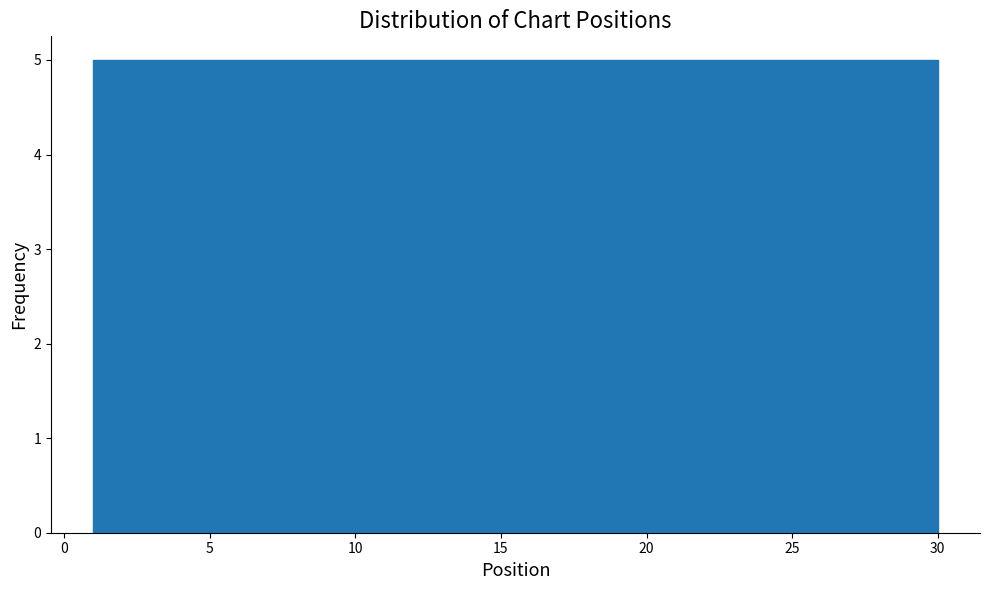

Reading left to right, list every bar in this chart as the range it spans on the x-axis followed by its height. Neither the bar edges nor the heights are printed on the chart, so give them approximately, as read against the axes.

1.0 to 6.0: 5
6.0 to 10.5: 5
10.5 to 15.5: 5
15.5 to 20.5: 5
20.5 to 25.0: 5
25.0 to 30.0: 5